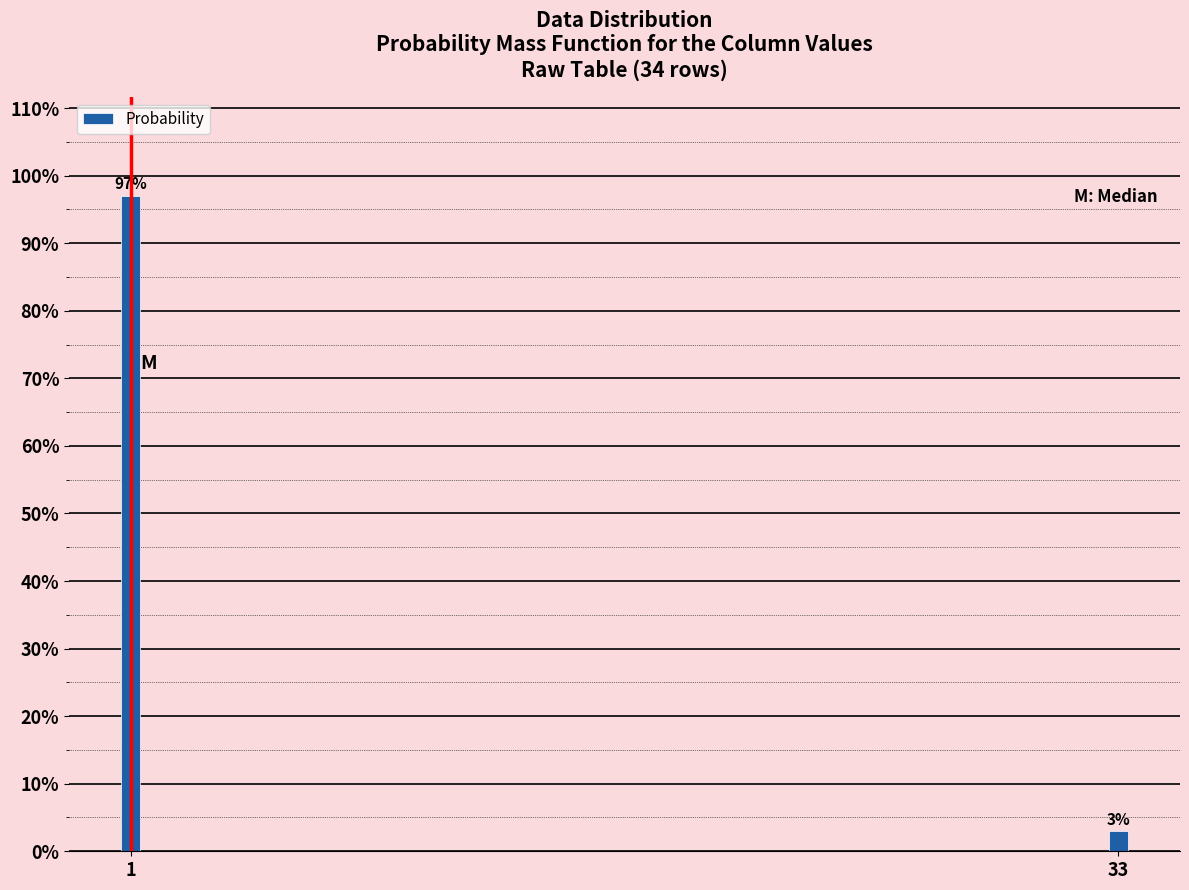

The chart shows a value of 97.1 at 1. True or false?

True